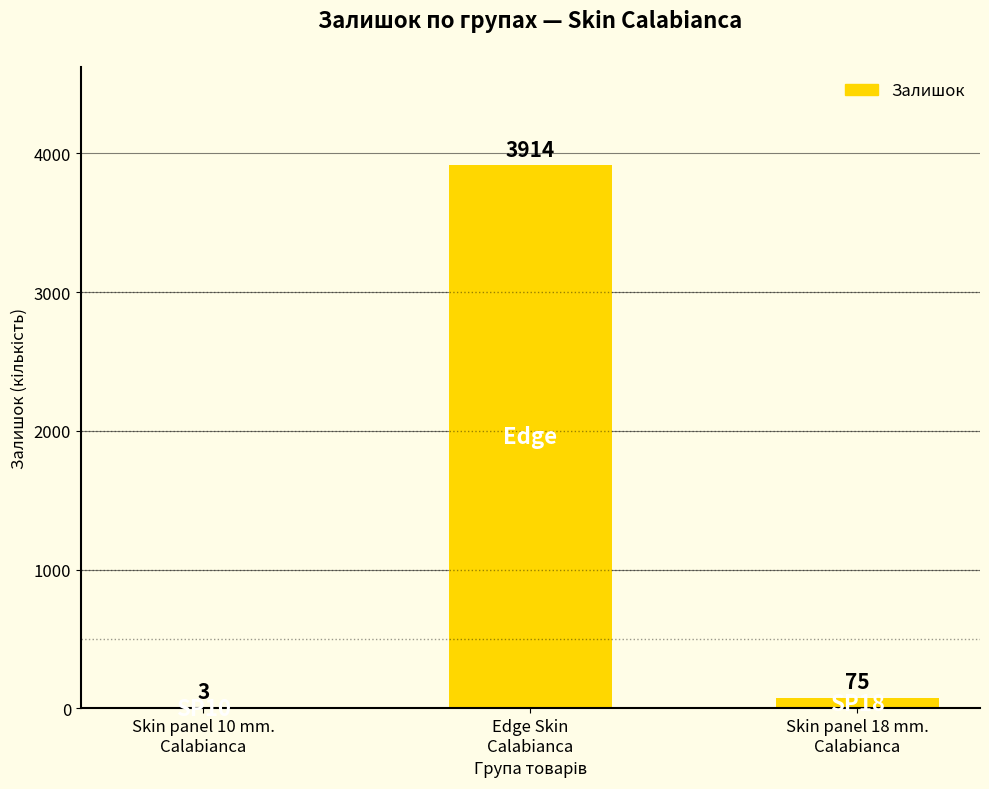

What is the difference between the values at Skin panel 10 mm.
Calabianca and Skin panel 18 mm.
Calabianca?

72